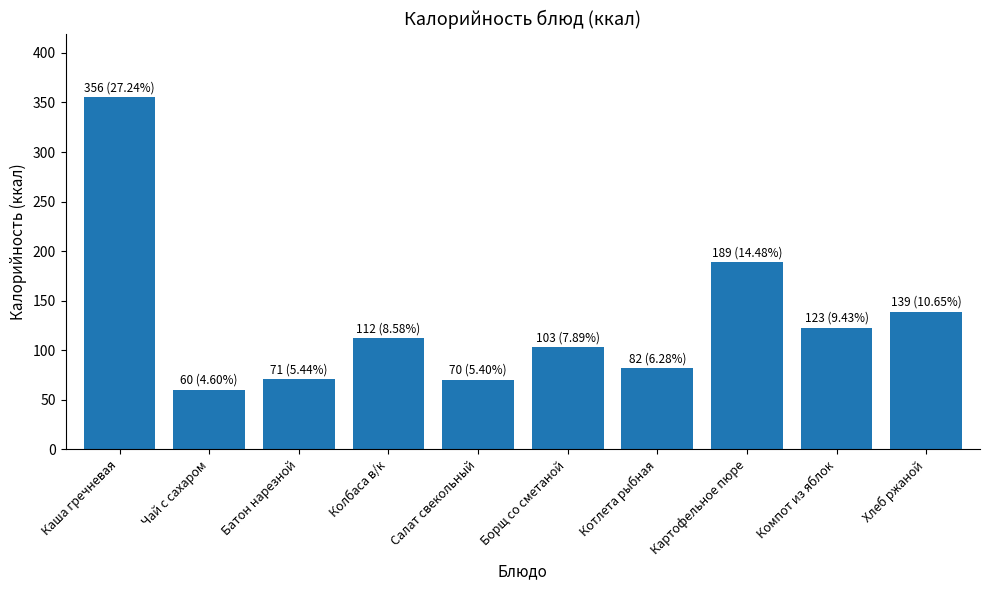

At which category does the chart reach its peak across all series?

Каша гречневая